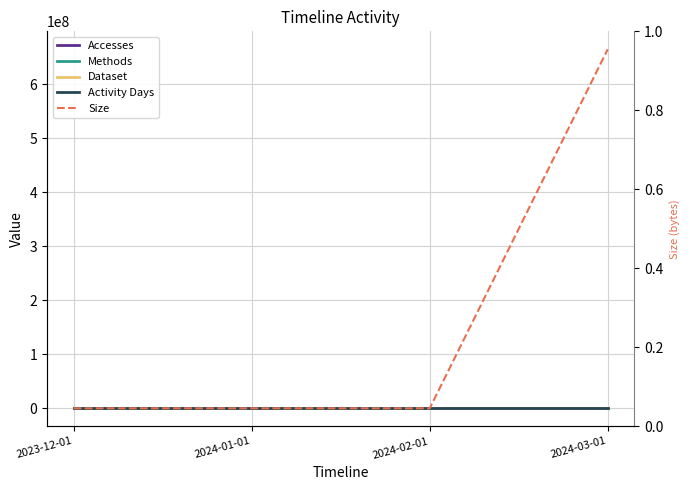

Reading left to right, list all the values displayed in this chart.

Accesses: 2023-12-01=1	2024-01-01=0	2024-02-01=0	2024-03-01=2
Methods: 2023-12-01=1	2024-01-01=0	2024-02-01=0	2024-03-01=1
Dataset: 2023-12-01=1	2024-01-01=0	2024-02-01=0	2024-03-01=1
Activity Days: 2023-12-01=1	2024-01-01=0	2024-02-01=0	2024-03-01=1
Size: 2023-12-01=963	2024-01-01=0	2024-02-01=0	2024-03-01=665189632